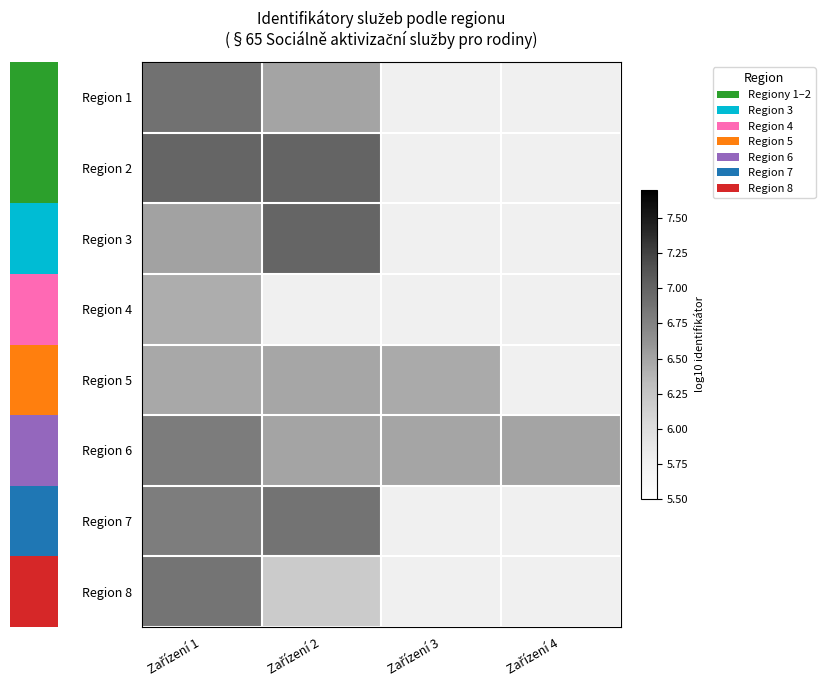

At which label is Region 1 closest to 6?

Zařízení 2